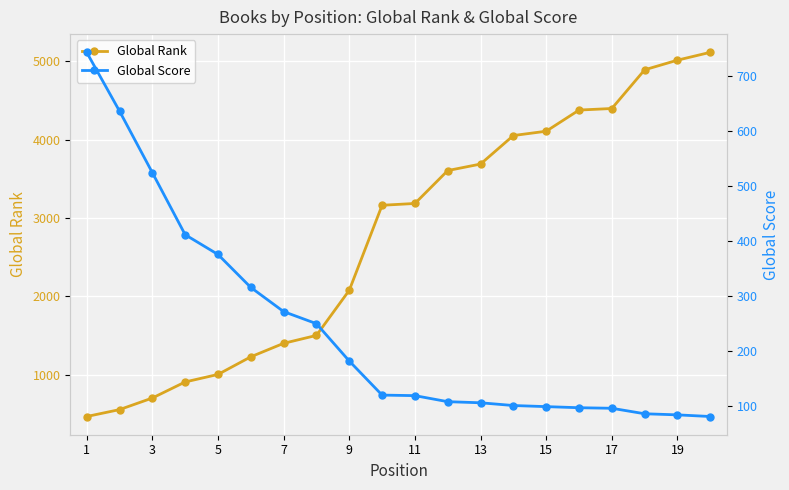

What is the lowest value of the Global Rank series?

467